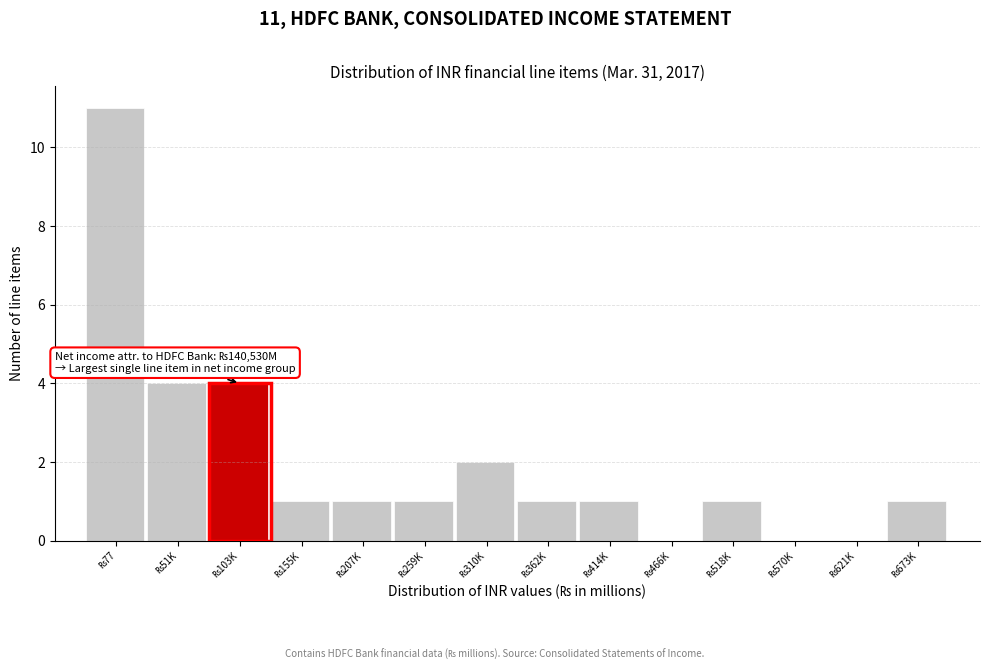

What is the greatest value displayed?

11